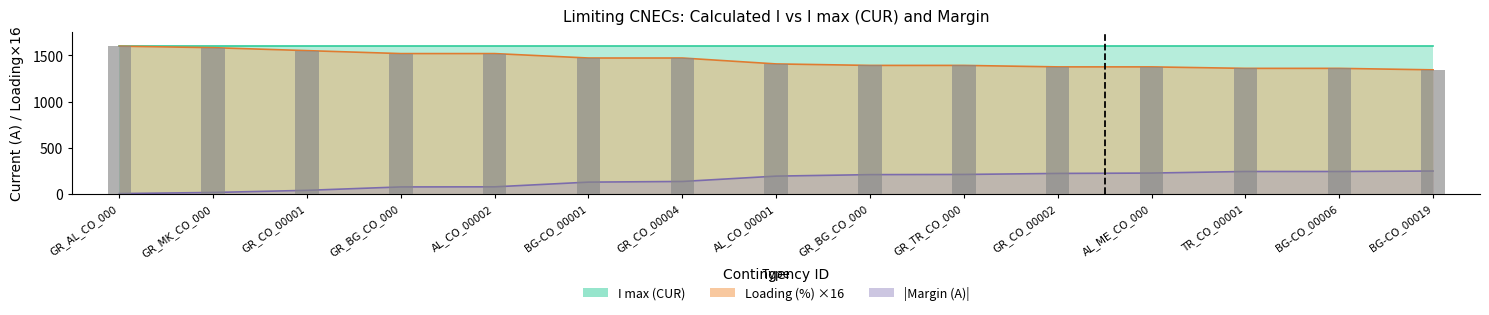

Reading right to left, extract all data points from this chart.

BG-CO_00019=1344	BG-CO_00006=1360	TR_CO_00001=1360	AL_ME_CO_000=1376	GR_CO_00002=1376	GR_TR_CO_000=1392	GR_BG_CO_000=1392	AL_CO_00001=1408	GR_CO_00004=1472	BG-CO_00001=1472	AL_CO_00002=1520	GR_BG_CO_000=1520	GR_CO_00001=1552	GR_MK_CO_000=1584	GR_AL_CO_000=1600